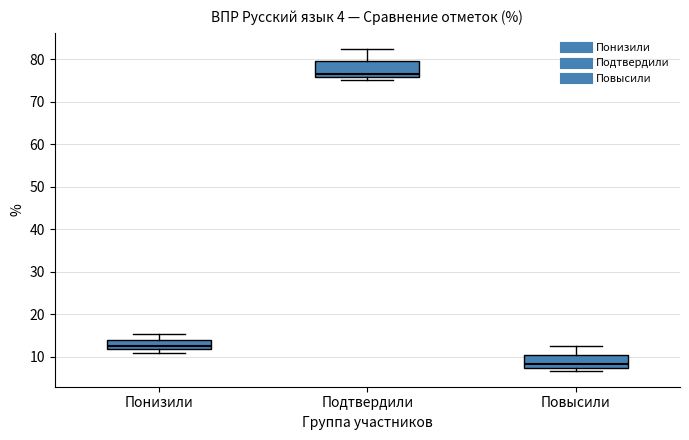

Reading left to right, transcribe this box plot: for each box, give where its median line is, the range the box spans, and where its two whiskers end, as read against the y-axis. The values are not printed on the chart, so give them approximately, as read against the axis.

Понизили: median 13, box 12 to 14, whiskers 11 to 15
Подтвердили: median 77, box 76 to 79, whiskers 75 to 82
Повысили: median 8, box 7 to 10, whiskers 7 (just below the box's lower edge) to 13